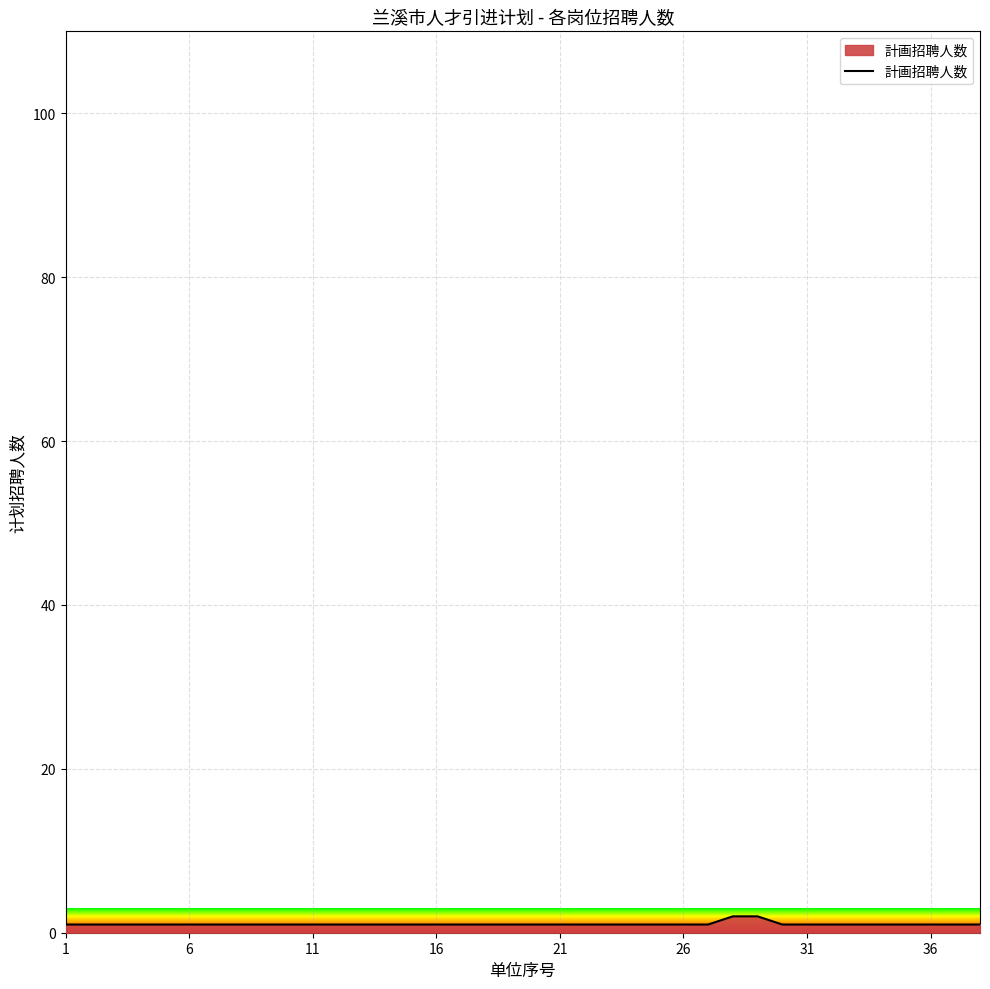

Count the values in the range 1 to 2.

38